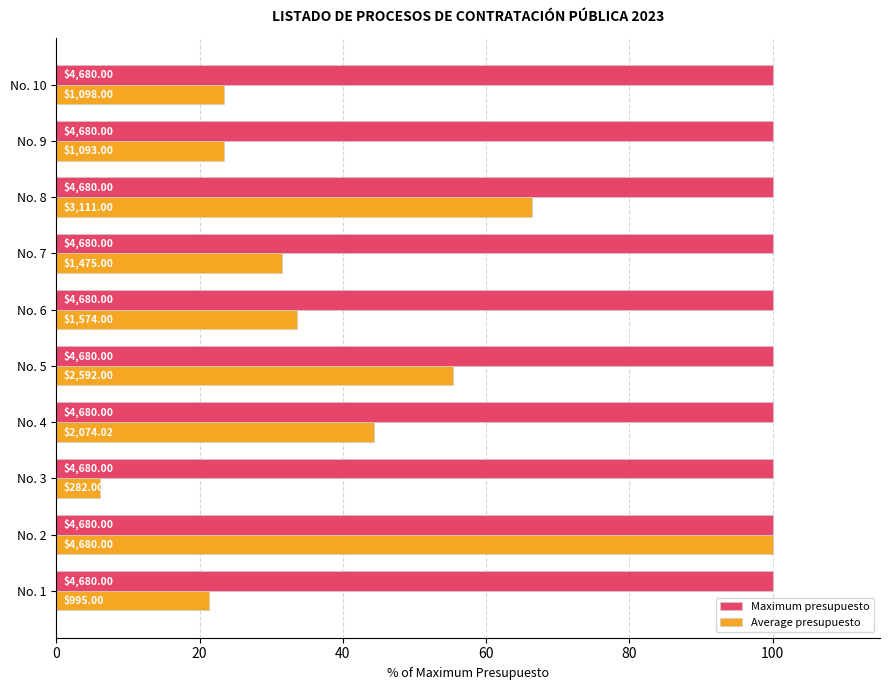

Which series has the widest spread of values?

Average presupuesto